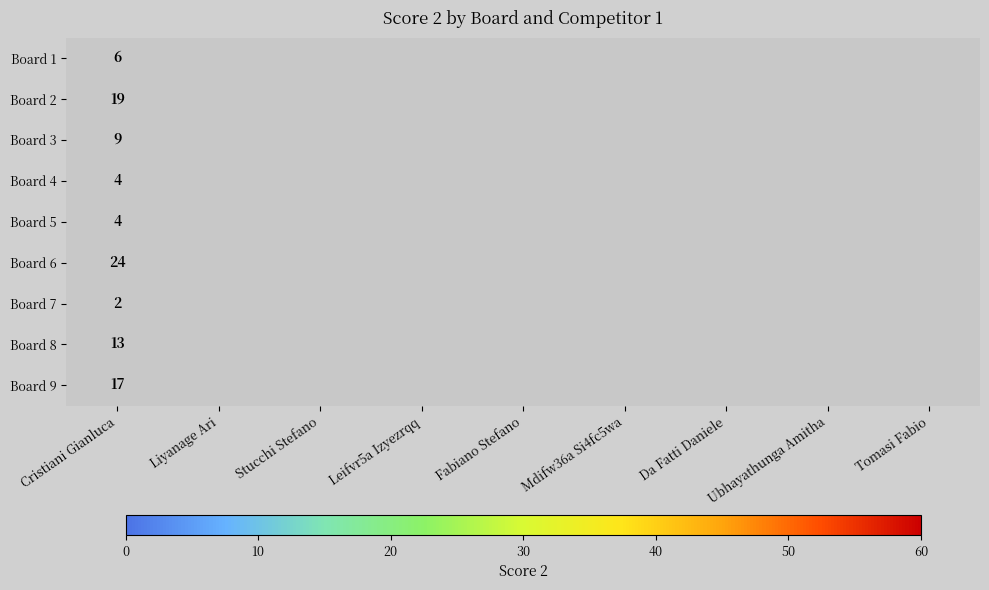

At which category is the sum across all series the highest?

Cristiani Gianluca